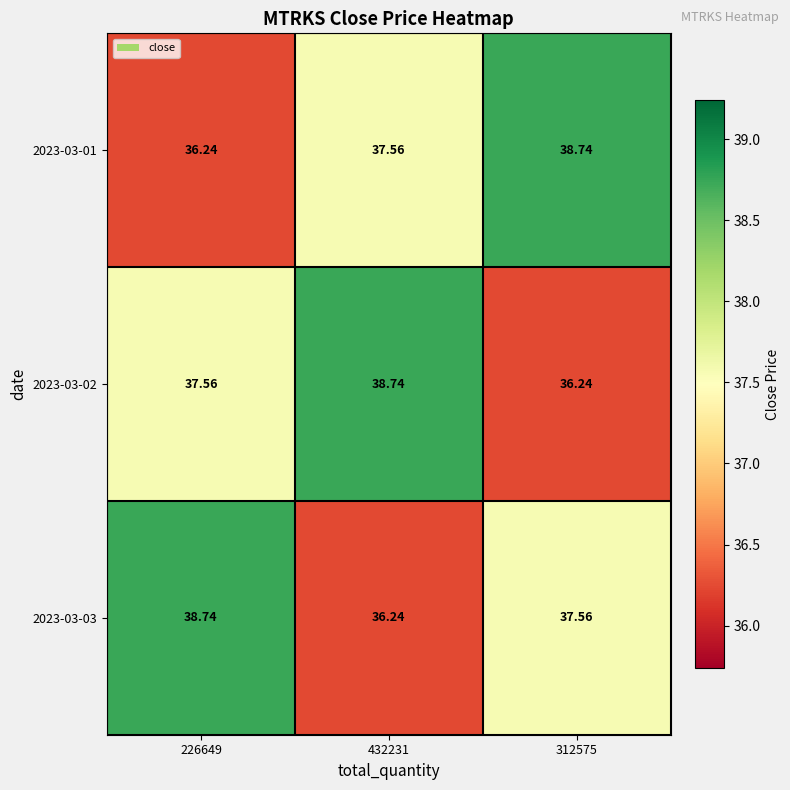

How many values in the 2023-03-03 series are below 37?

1